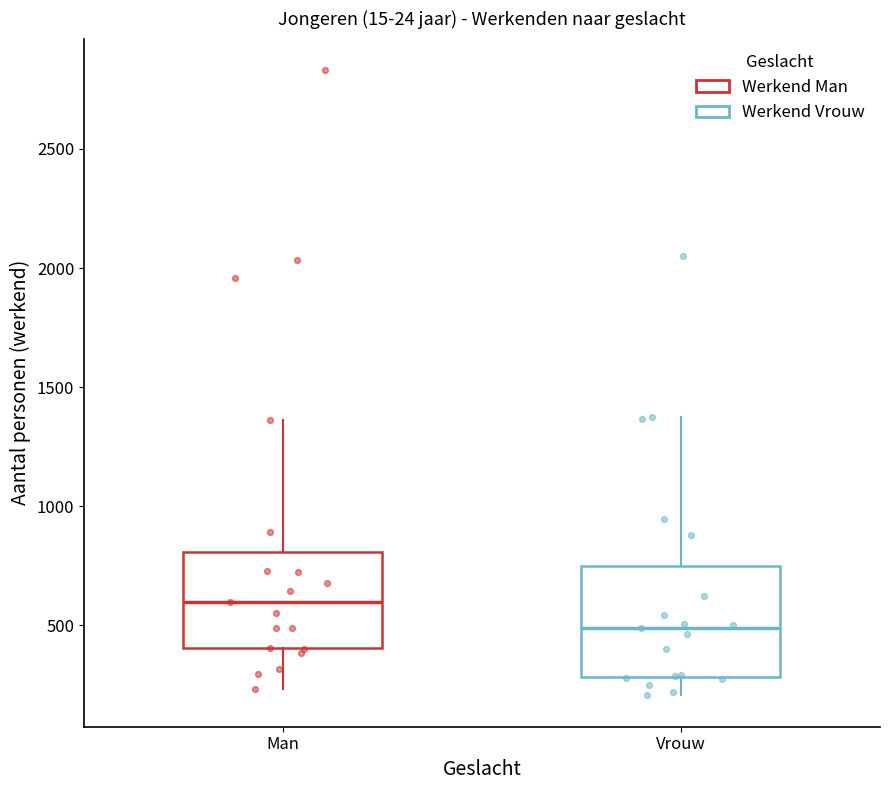

Reading left to right, transcribe this box plot: for each box, give where its median line is, the range the box spans, and where its two whiskers end, as read against the y-axis. The values are not printed on the chart, so give them approximately, as read against the axis.

Man: median 600, box 400 to 800, whiskers 250 to 1350
Vrouw: median 500, box 300 to 750, whiskers 200 to 1350